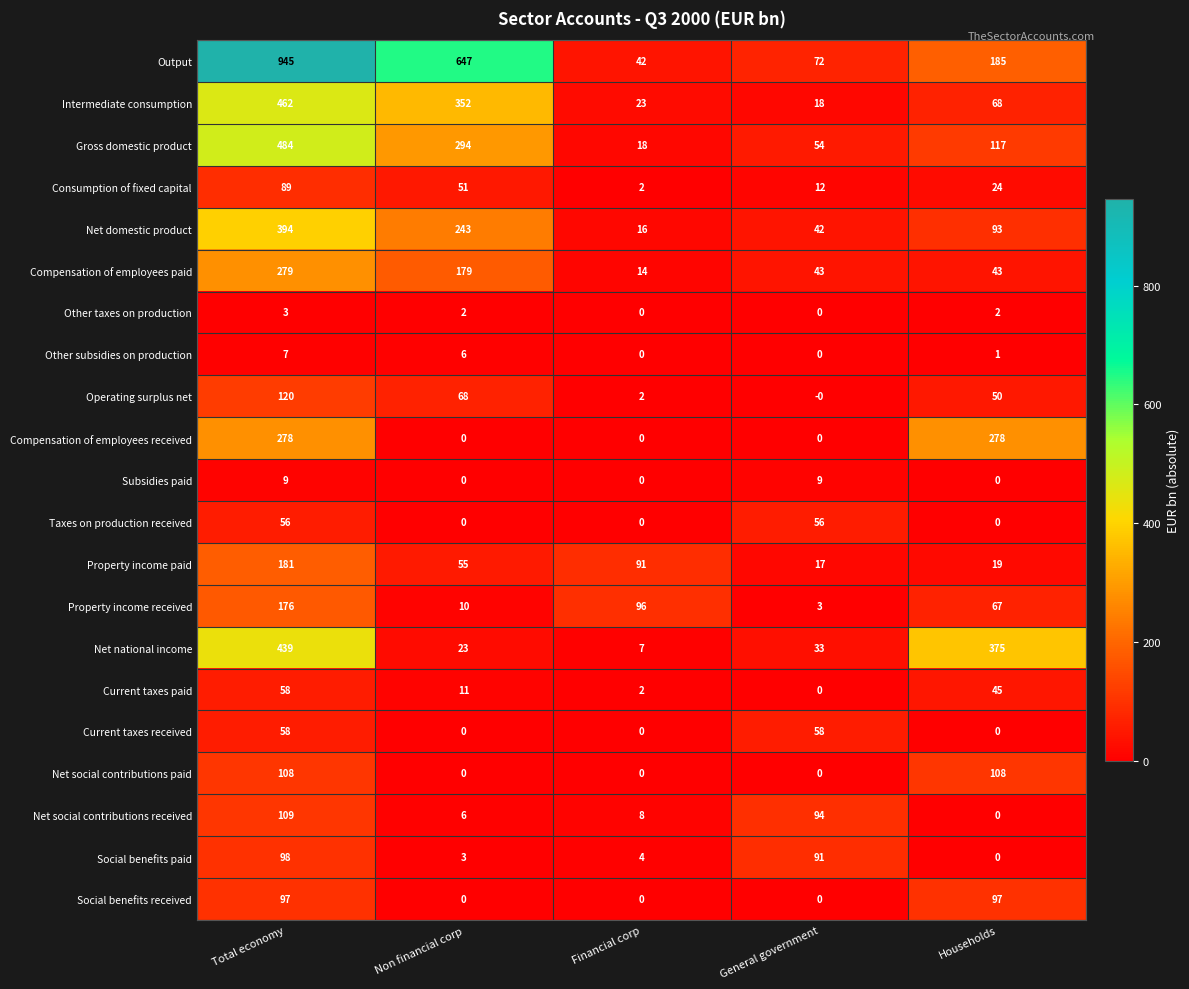

At how many categories does at least one series exceed 310?

3